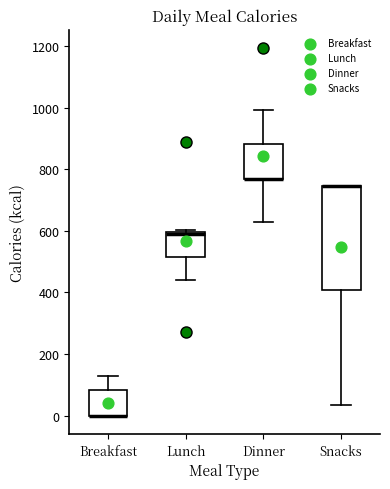

Where does the lower whisker of the box for Snacks end on the y-axis? The values are not printed on the chart, so give them approximately, as read against the axis.

40